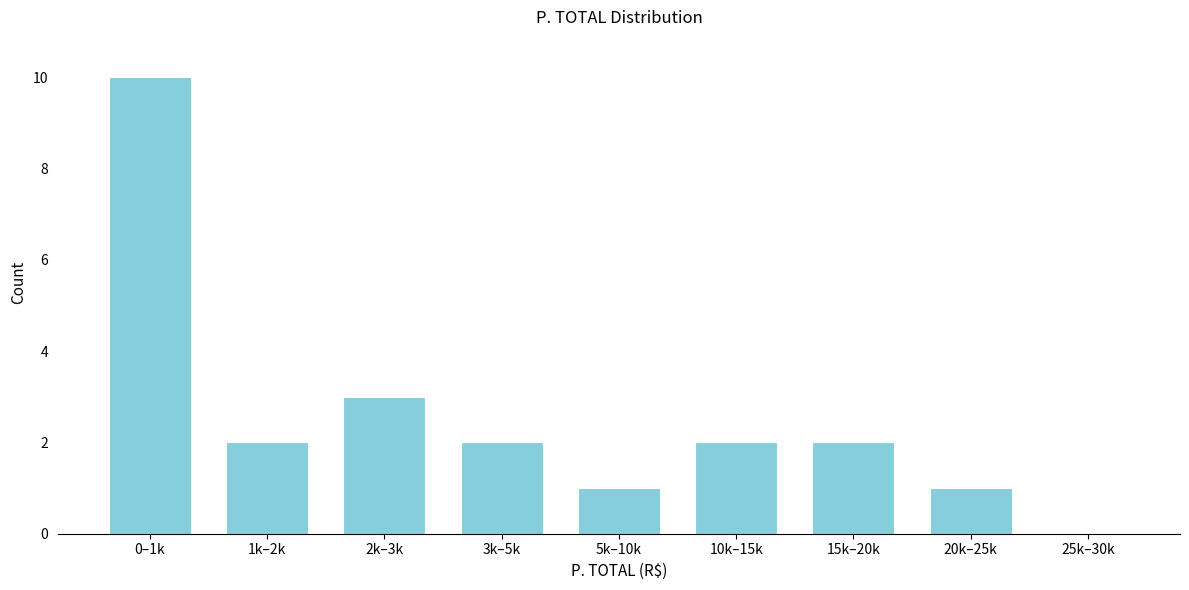

Reading left to right, list all the values displayed in this chart.

0–1k=10	1k–2k=2	2k–3k=3	3k–5k=2	5k–10k=1	10k–15k=2	15k–20k=2	20k–25k=1	25k–30k=0